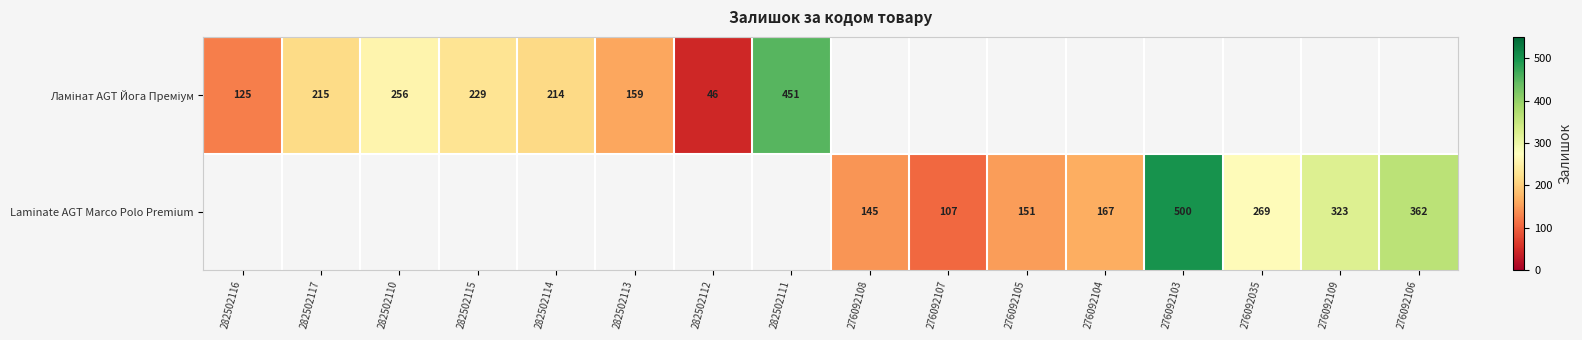

What is the greatest value displayed?

500.0